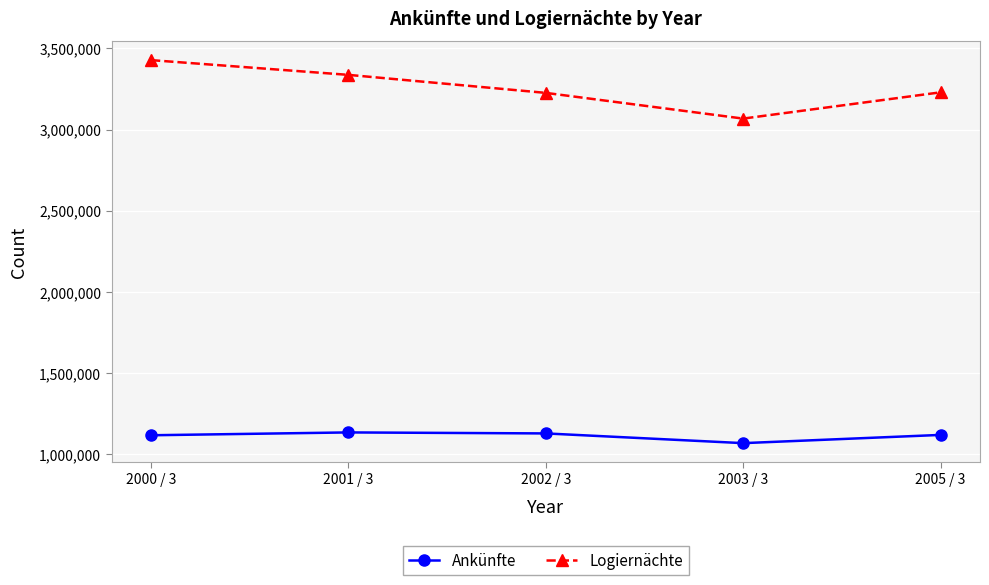

Rank the series at 2001 / 3 from highest to lowest value.

Logiernächte, Ankünfte